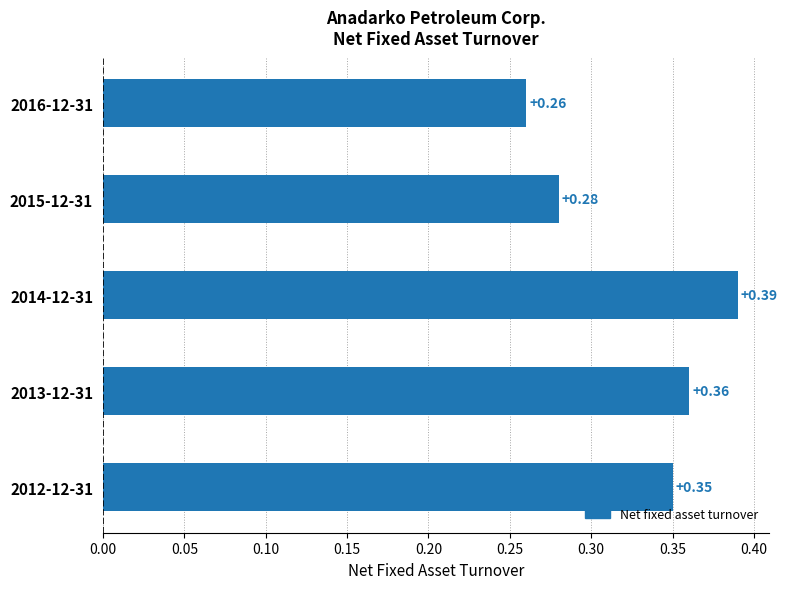

Between 2015-12-31 and 2013-12-31, which is larger?

2013-12-31